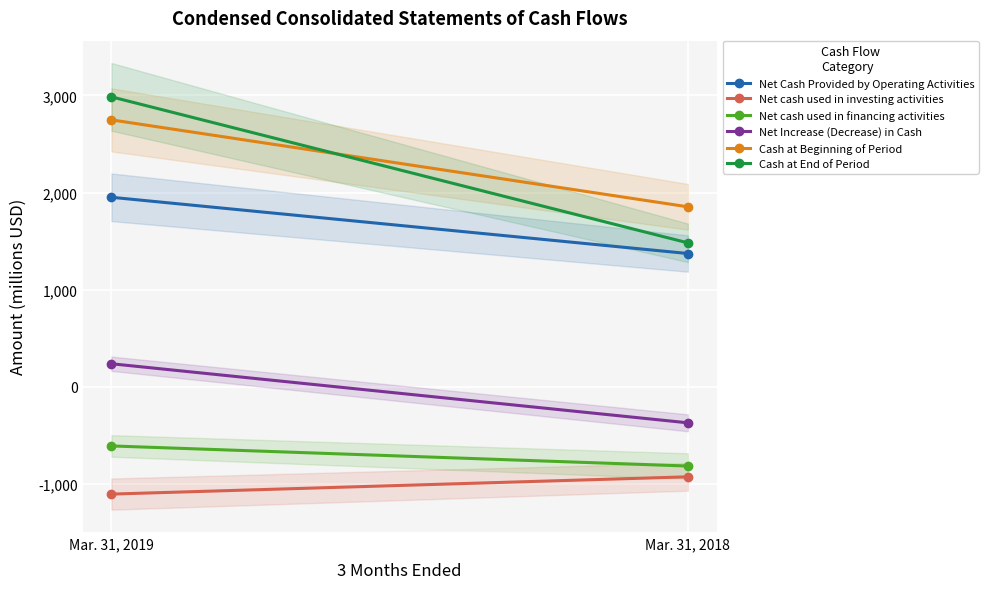

What is the maximum value for Cash at End of Period?

2985